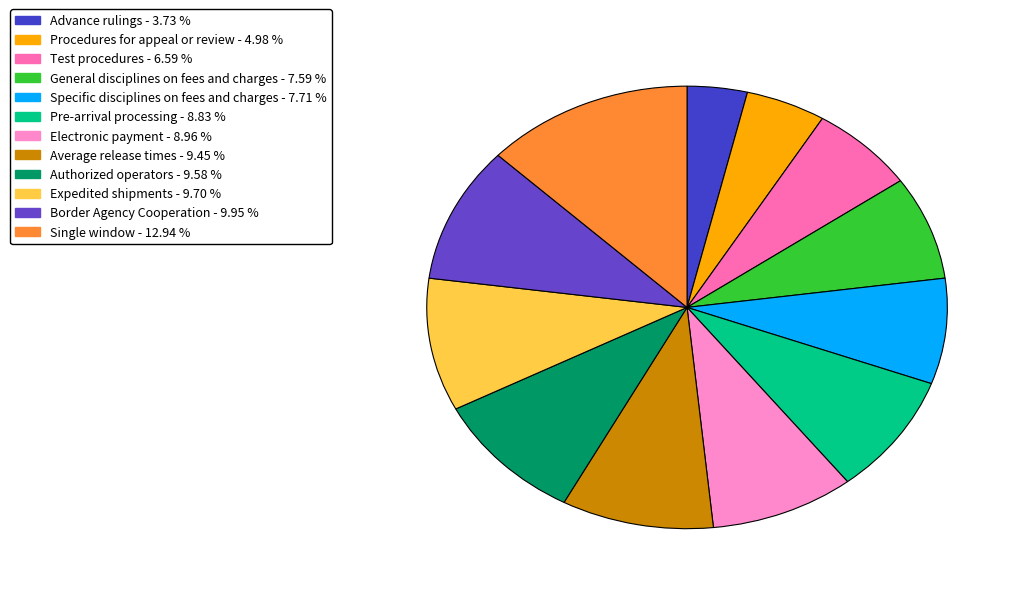

To the nearest percent, what is the difference between the Procedures for appeal or review and Test procedures slice percentages?

2%